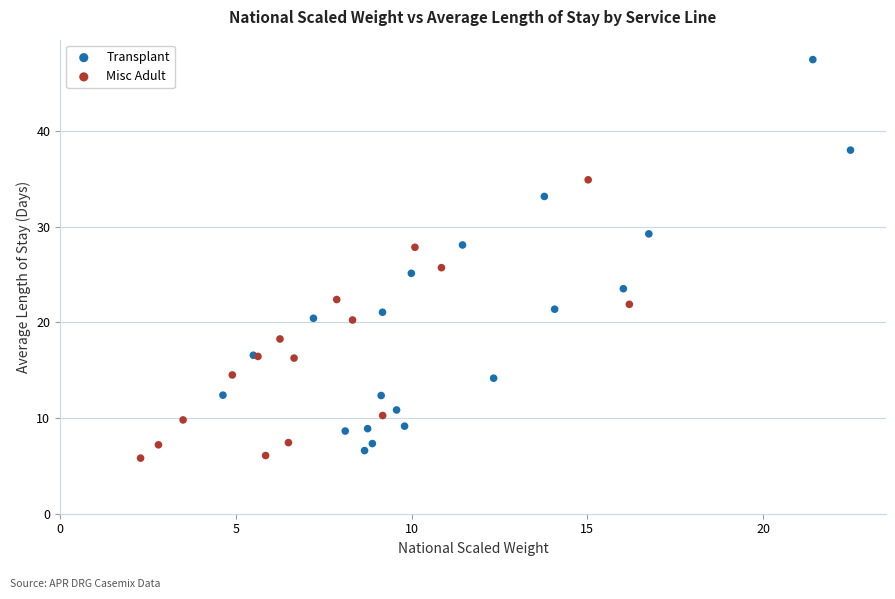

Which series reaches the maximum Y coordinate?

Transplant